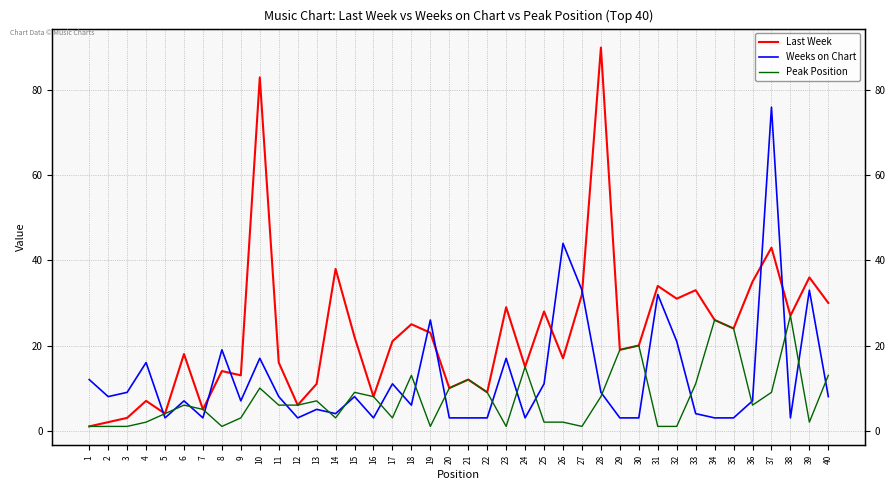

True or false: Peak Position has a value of 12 at 21.

True